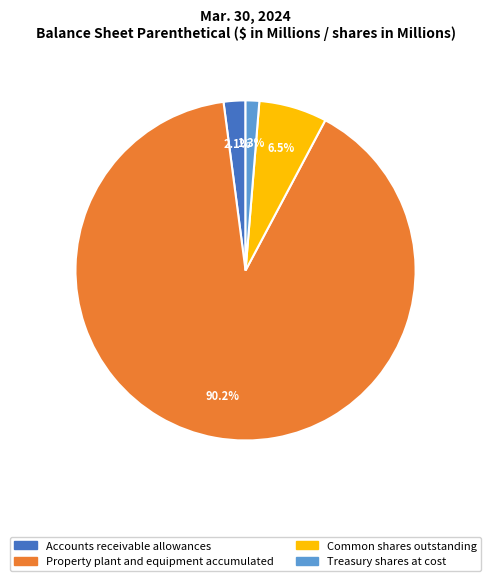

Rank the categories by value from lowest to highest.

Treasury shares at cost, Accounts receivable allowances, Common shares outstanding, Property plant and equipment accumulated